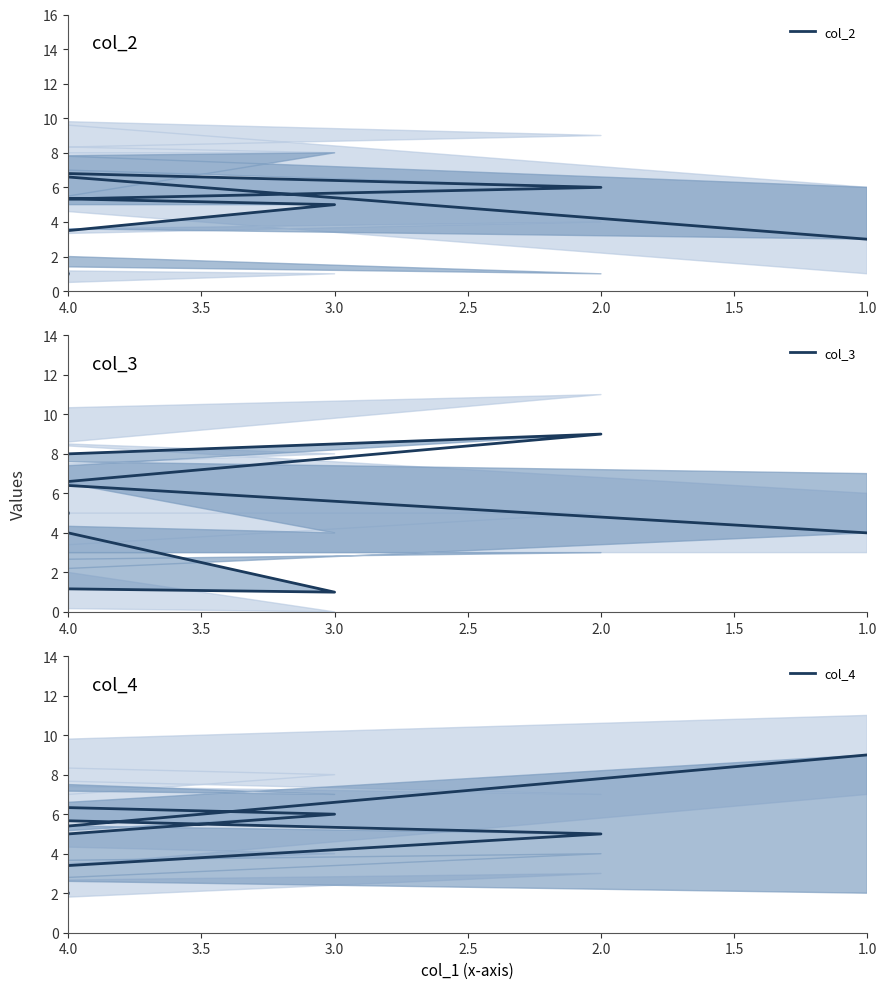

What is the minimum value for col_2?

1